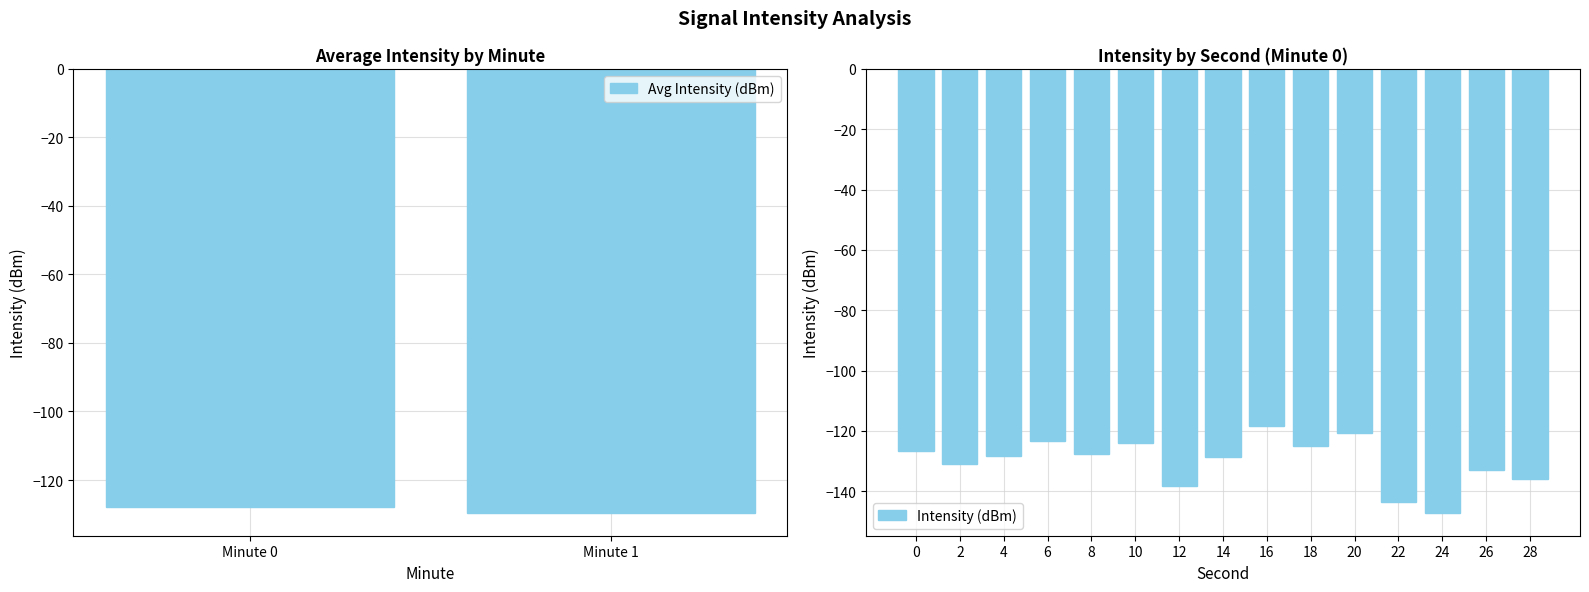

What is the sum of all Avg Intensity (dBm) values?

-257.8